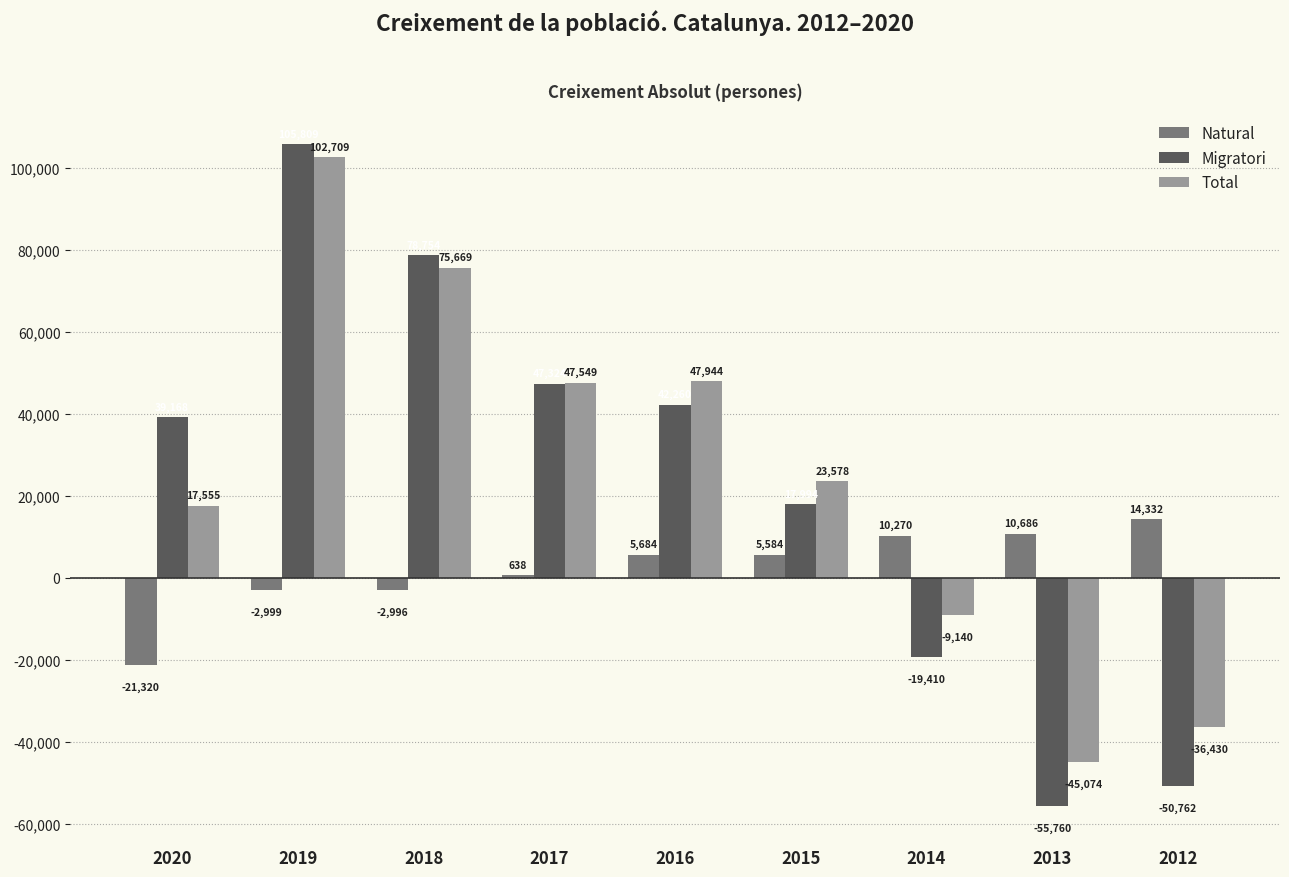

What is the difference between the maximum and minimum values in the Natural series?

35652